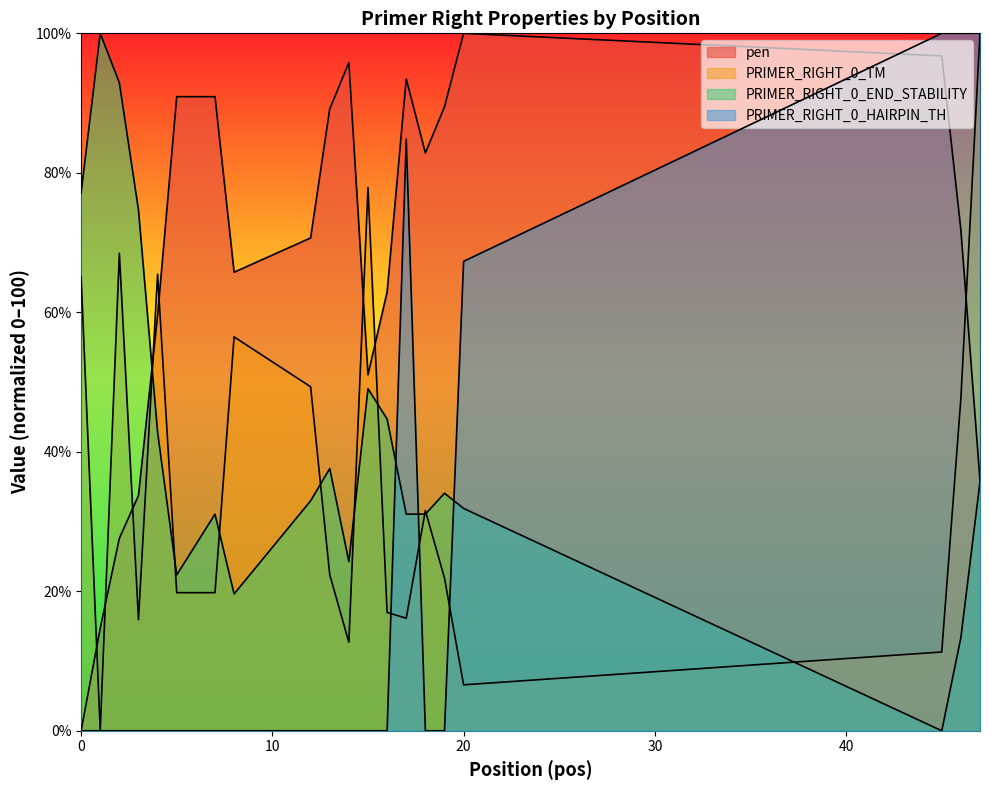

Does the chart have visible grid lines?

No